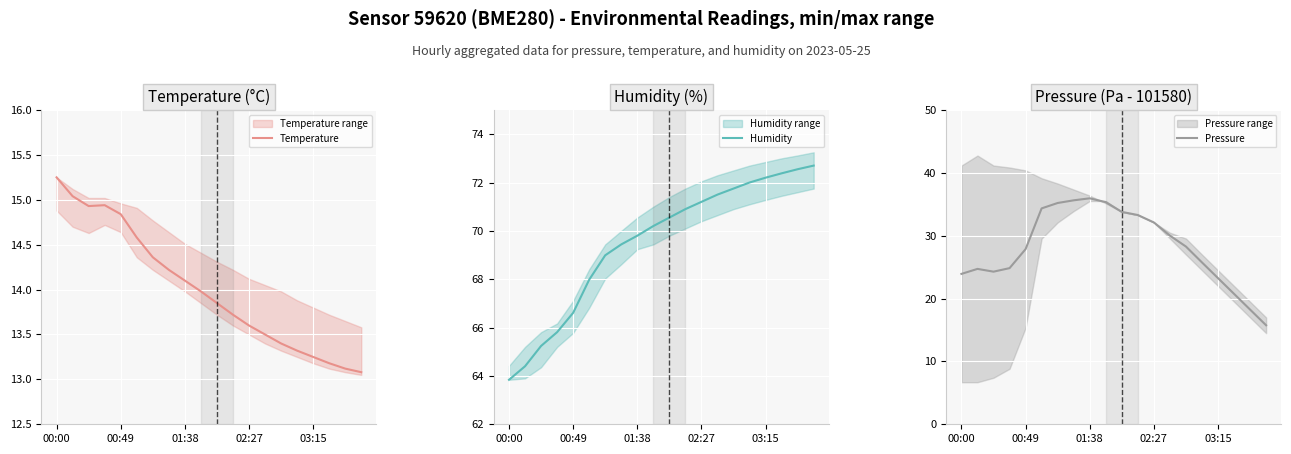

Reading left to right, transcribe all the data shown in this chart.

Temperature: 15.2	15.0	14.9	14.9	14.8	14.6	14.4	14.2	14.1	14.0	13.8	13.7	13.6	13.5	13.4	13.3	13.2	13.2	13.1	13.1
Humidity: 63.8	64.4	65.2	65.8	66.6	68.0	69.0	69.4	69.8	70.2	70.5	70.9	71.2	71.5	71.8	72.0	72.2	72.4	72.5	72.7
Pressure: 23.9	24.7	24.3	24.8	27.9	34.3	35.2	35.6	36.0	35.3	33.8	33.3	32.1	30.0	28.3	25.8	23.2	20.8	18.2	15.8